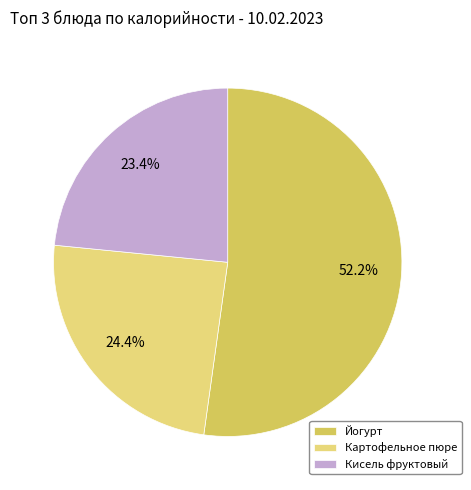

Between Кисель фруктовый and Йогурт, which is larger?

Йогурт